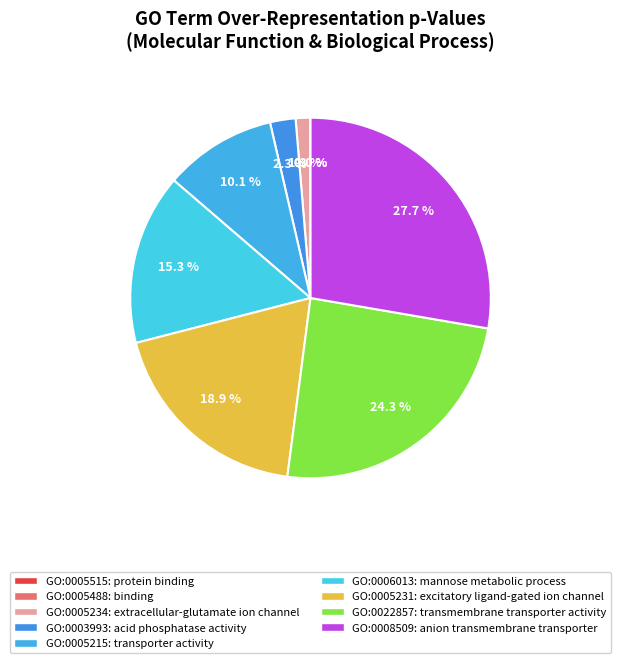

Does GO:0005488 represent more than half of the total?

No